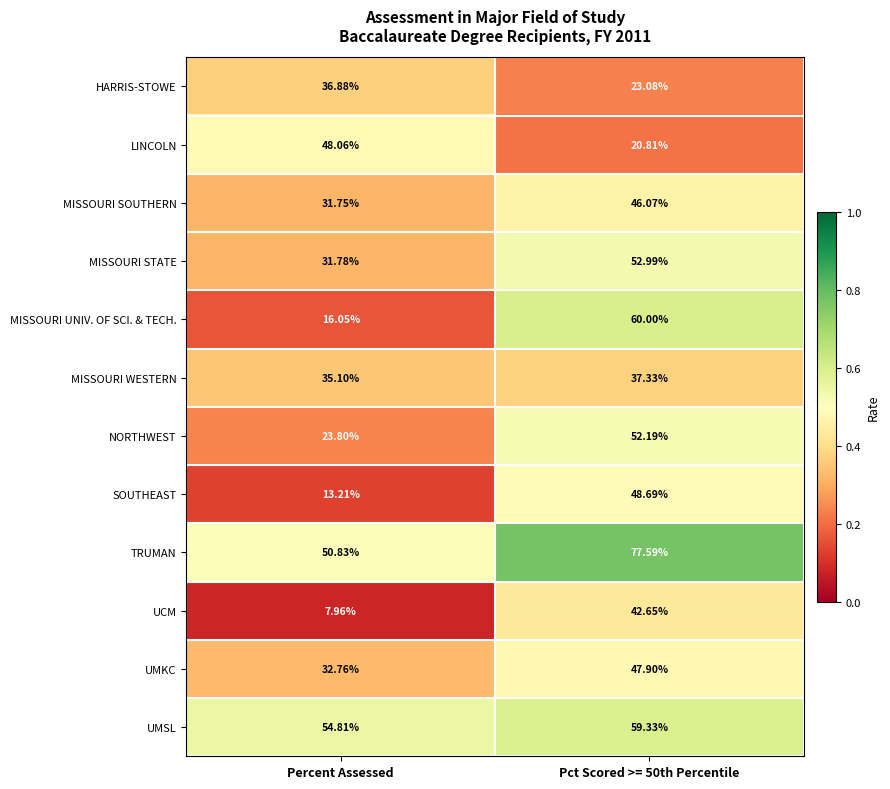

Which series has the widest spread of values?

MISSOURI UNIV. OF SCI. & TECH.